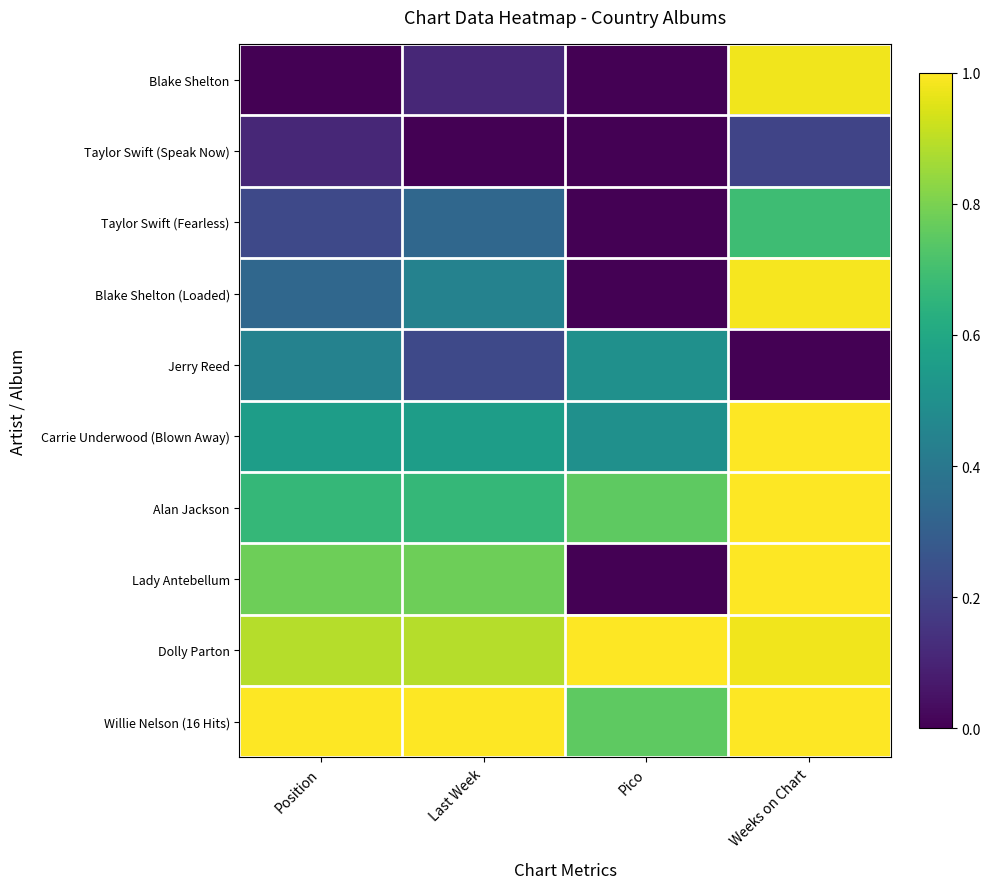

What is the spread (max minus min) of values at Last Week?

1.0